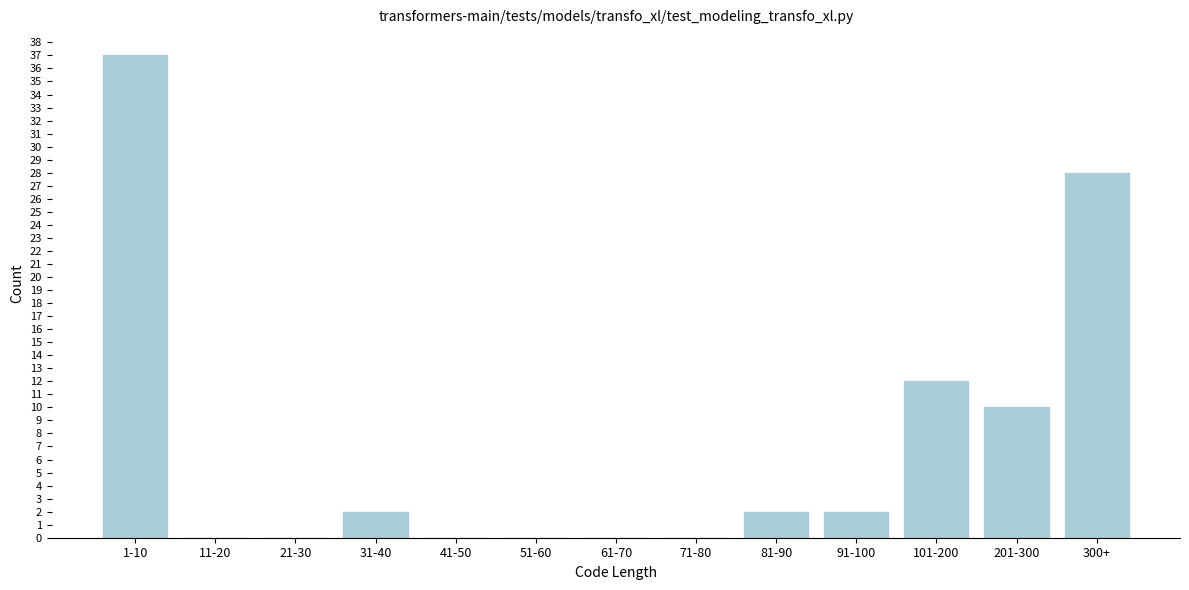

Reading left to right, what are all the values shown in this chart?

1-10=37	11-20=0	21-30=0	31-40=2	41-50=0	51-60=0	61-70=0	71-80=0	81-90=2	91-100=2	101-200=12	201-300=10	300+=28